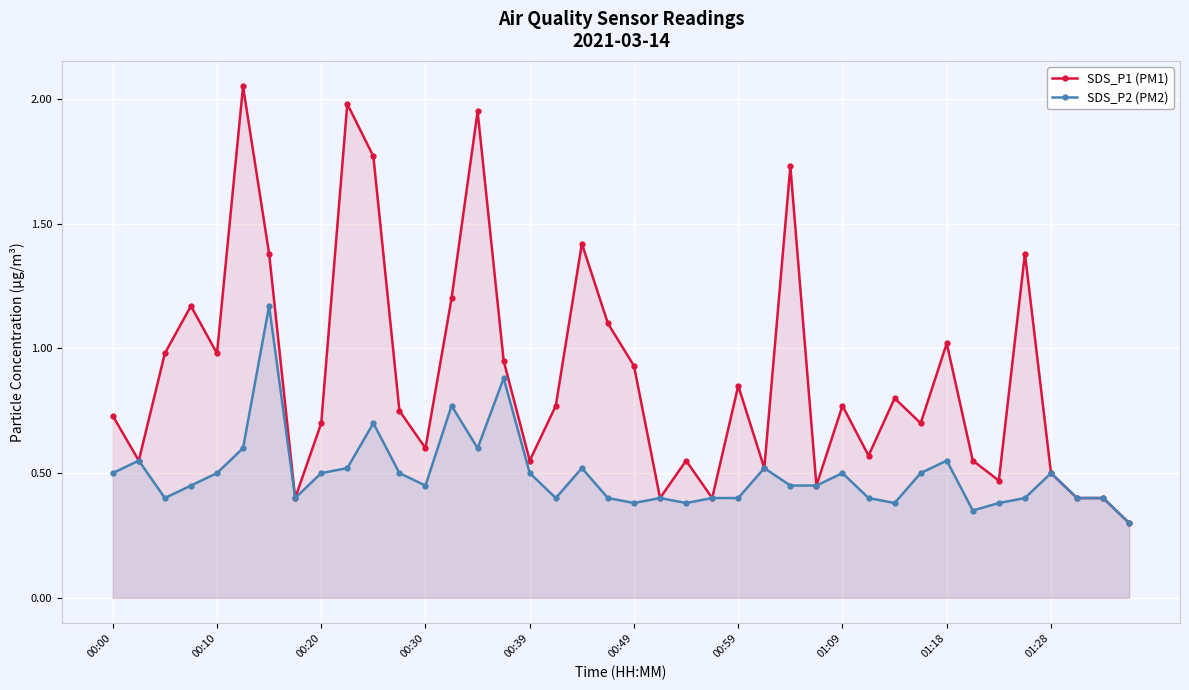

True or false: SDS_P1 (PM1) has a value of 0.6 at 37.

False